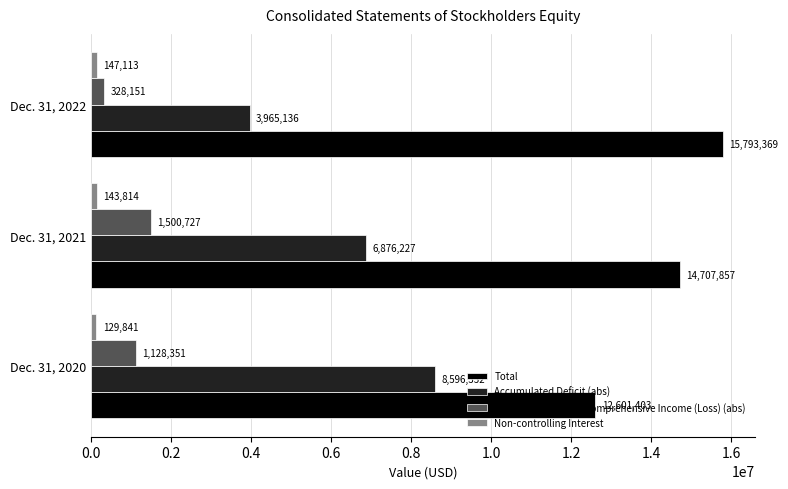

Rank the categories by Total value from lowest to highest.

Dec. 31, 2020, Dec. 31, 2021, Dec. 31, 2022